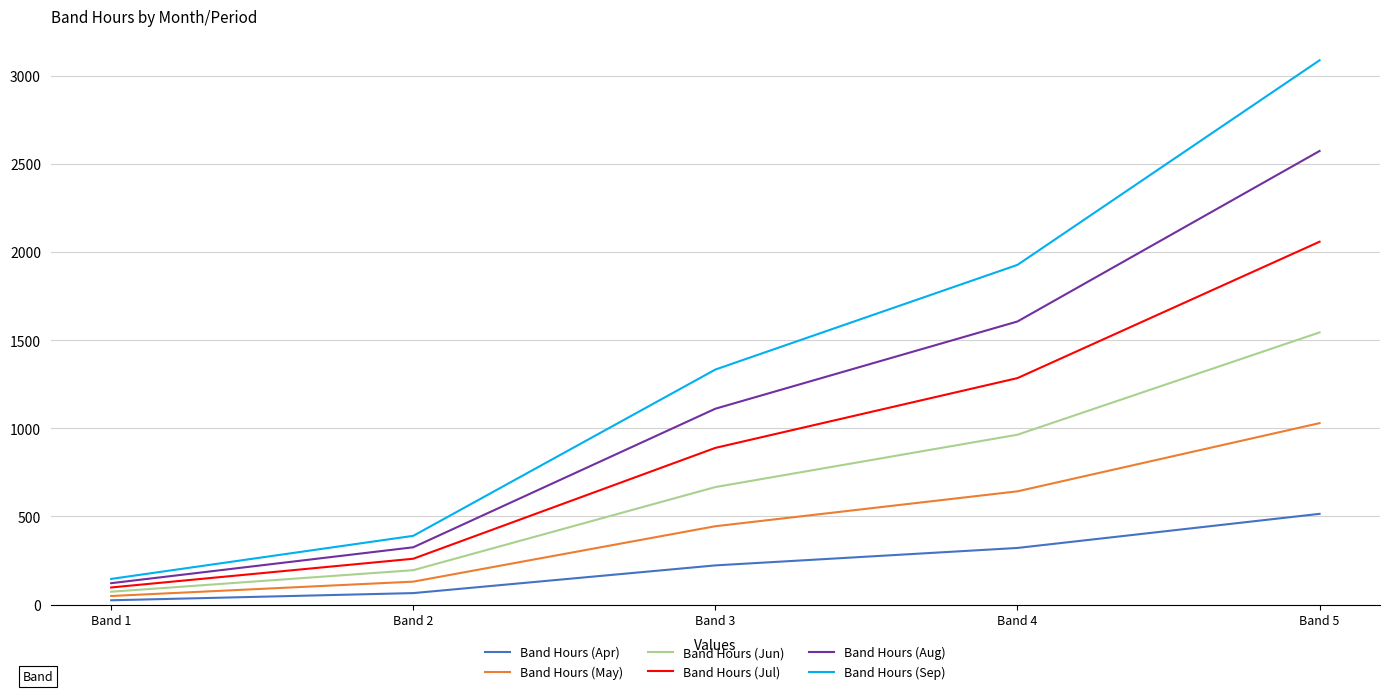

Is the value of Band Hours (Jun) at Band 5 greater than the value of Band Hours (May) at Band 1?

Yes